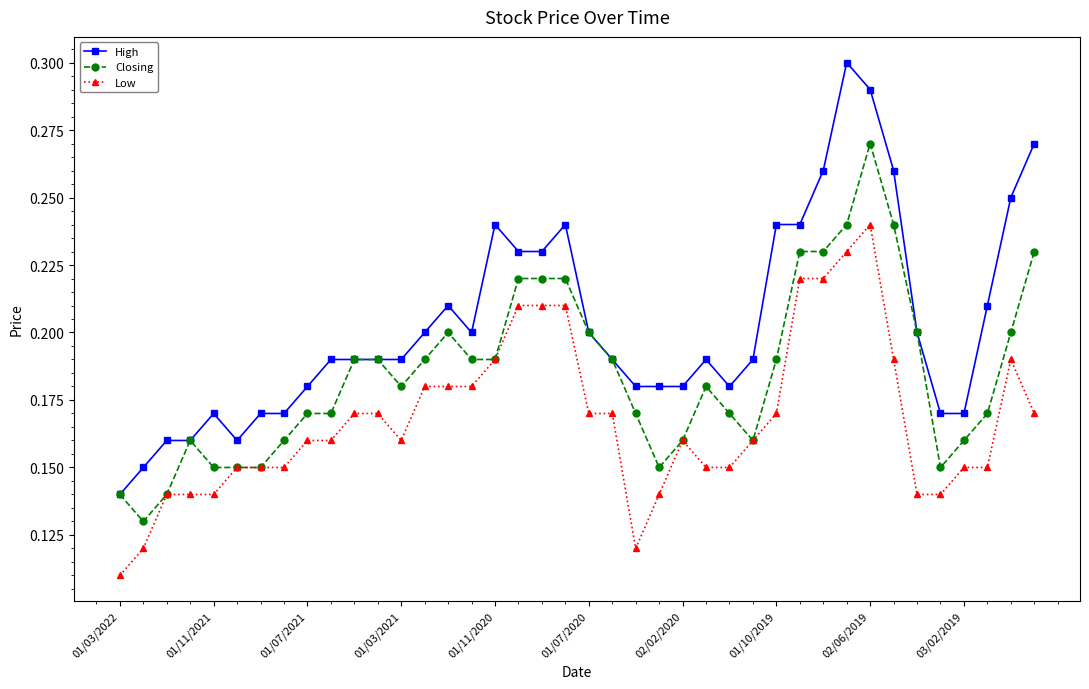

How many Closing values are between 0 and 1?

40